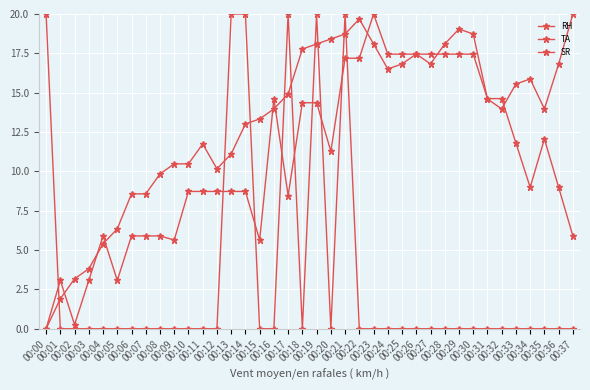

How many data points in TA are less than 8?

12